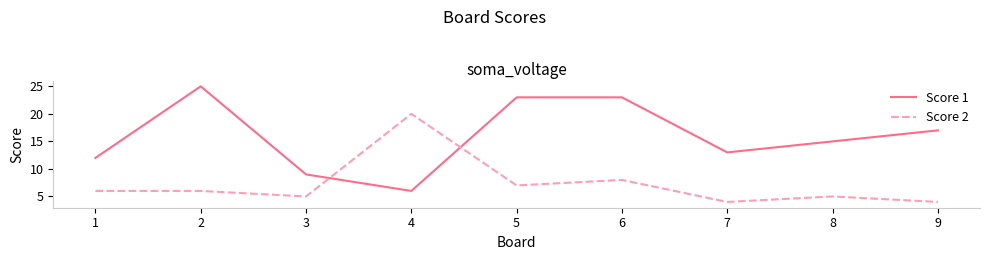

What is the difference between the highest and lowest values at 2?

19